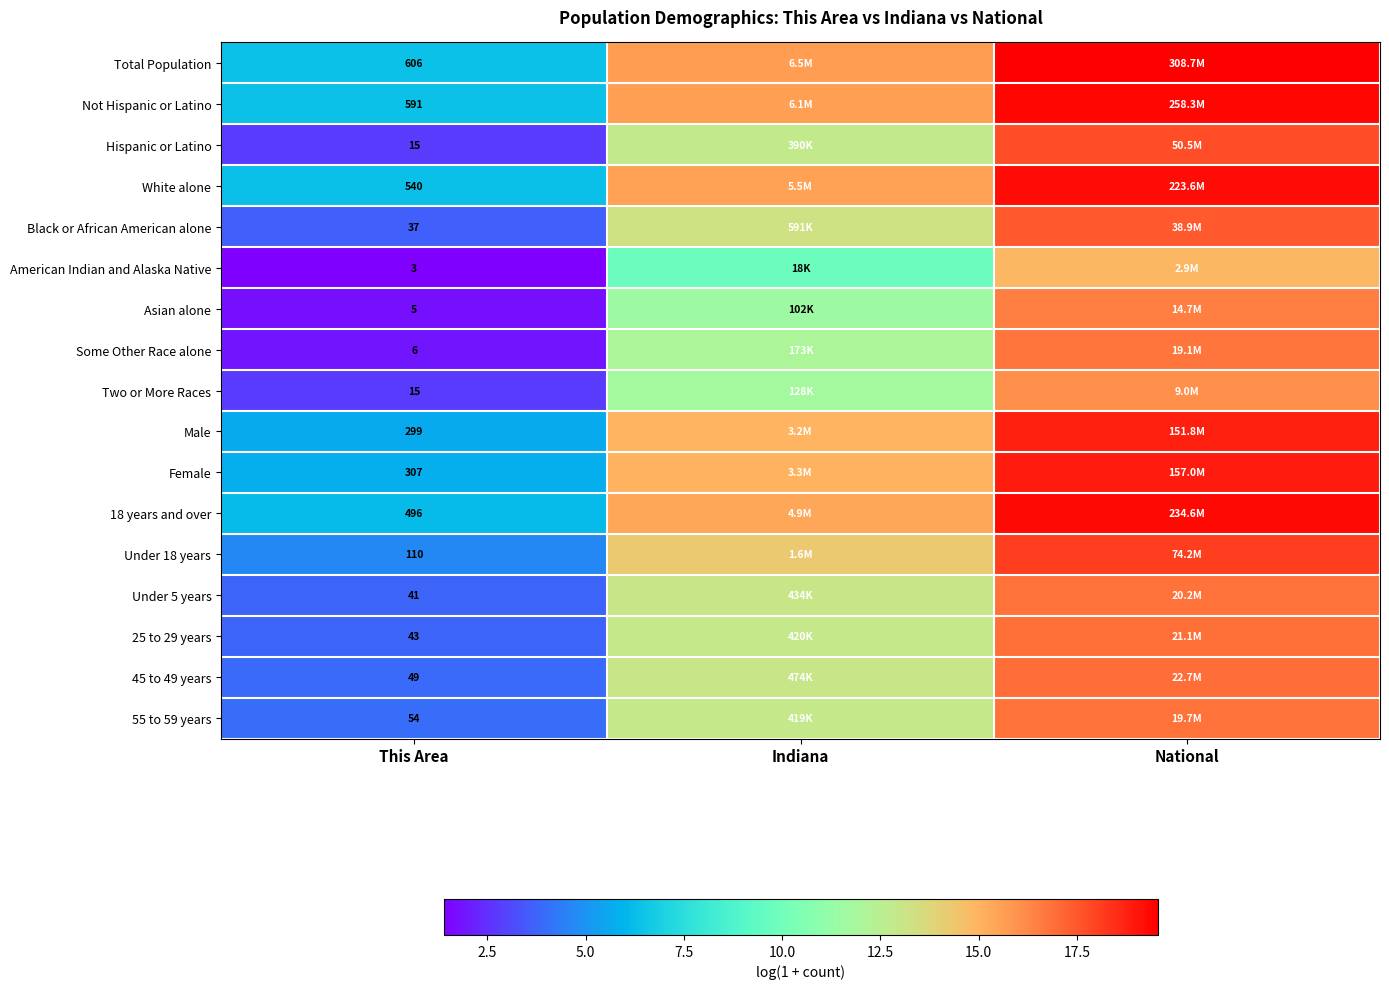

At which label does Male reach its minimum?

This Area